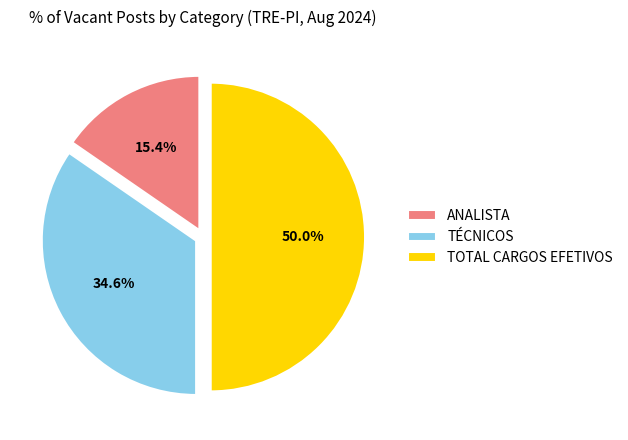

How many slices are in this pie chart?

3